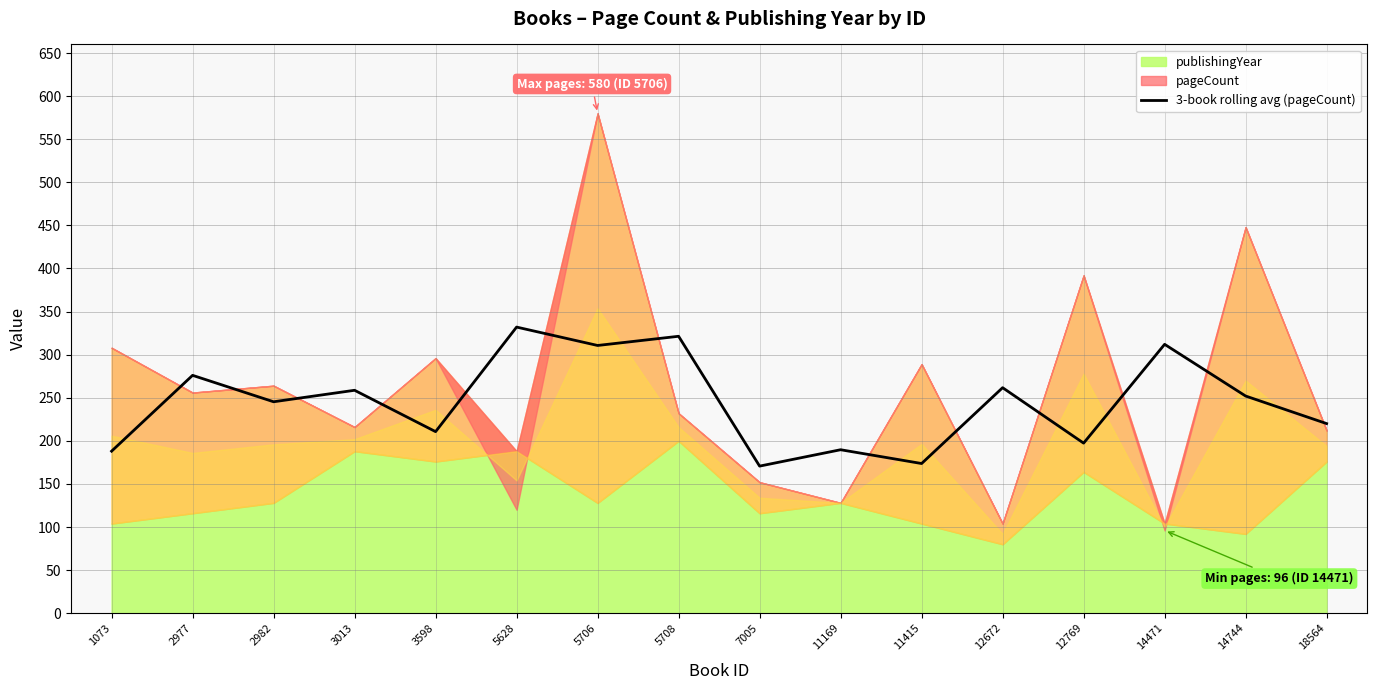

What is the change in value from 2982 to 11169?

-55.7